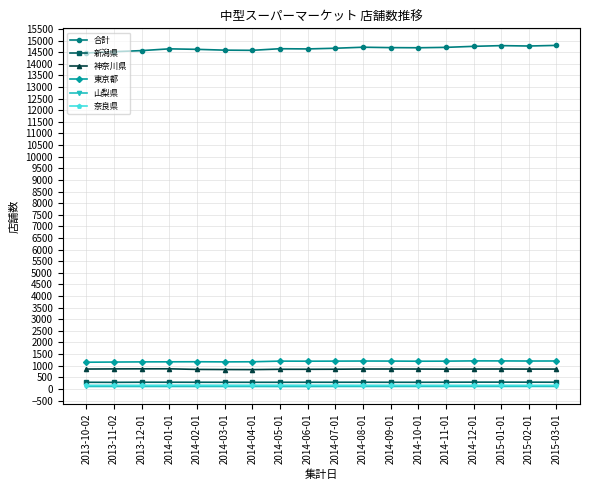

At how many categories does at least one series exceed 8393?

18